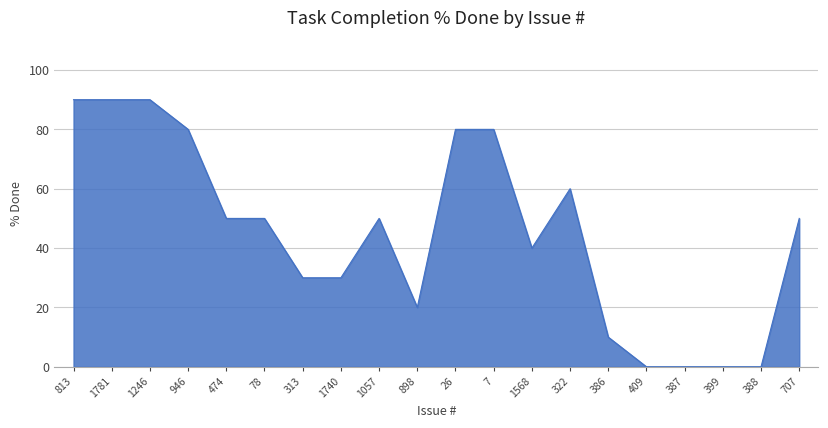

Reading left to right, extract all data points from this chart.

90	90	90	80	50	50	30	30	50	20	80	80	40	60	10	0	0	0	0	50